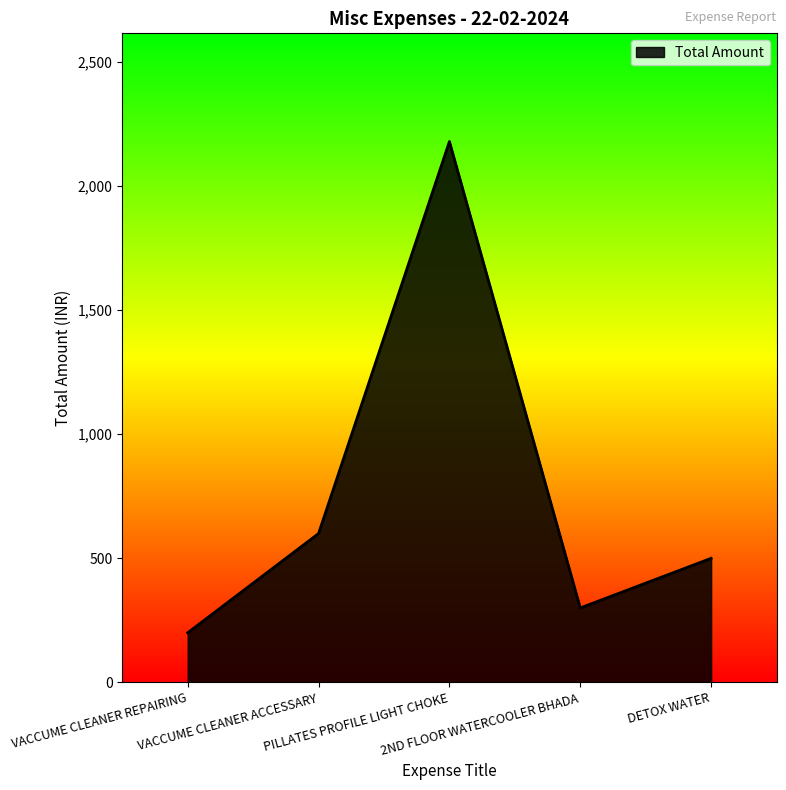

Does the chart display data point markers on the line(s)?

No